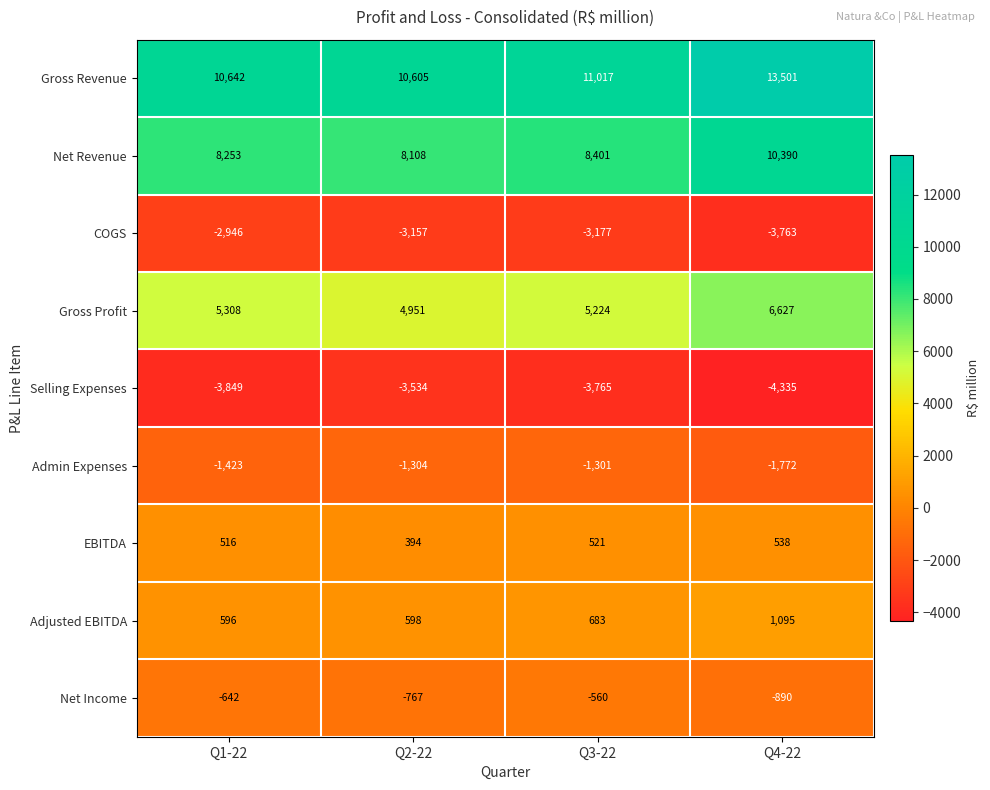

What is the maximum value for EBITDA?

538